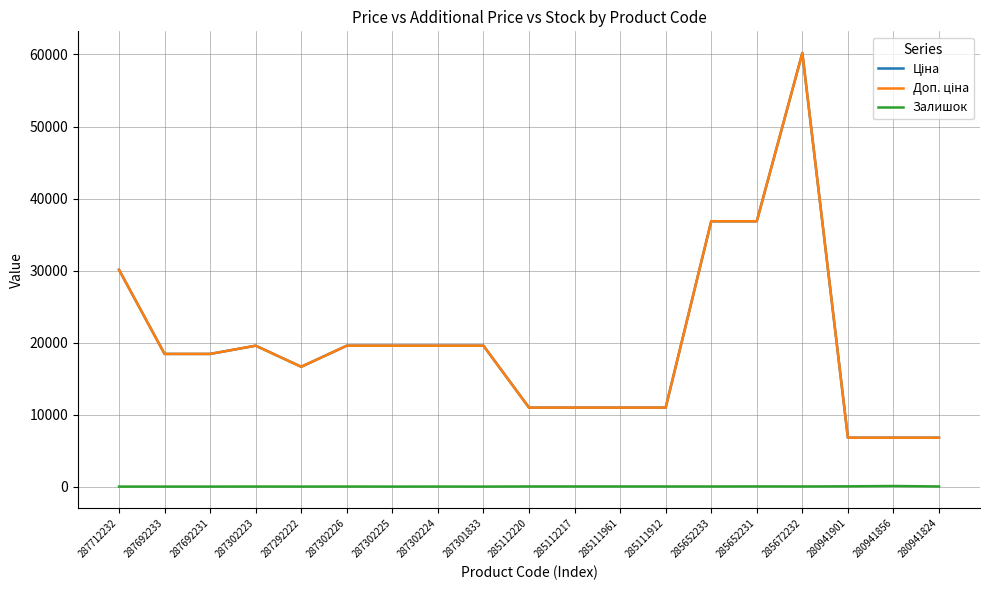

At which category is the sum across all series the highest?

285672232